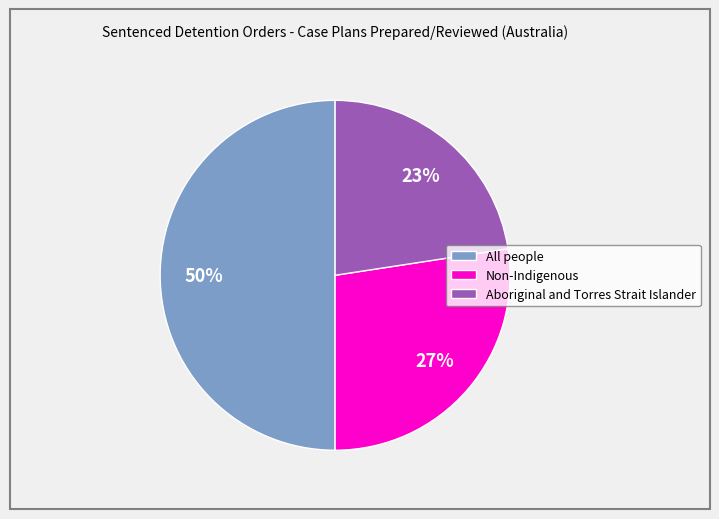

To the nearest percent, what is the difference between the largest and smallest slice percentages?

27%